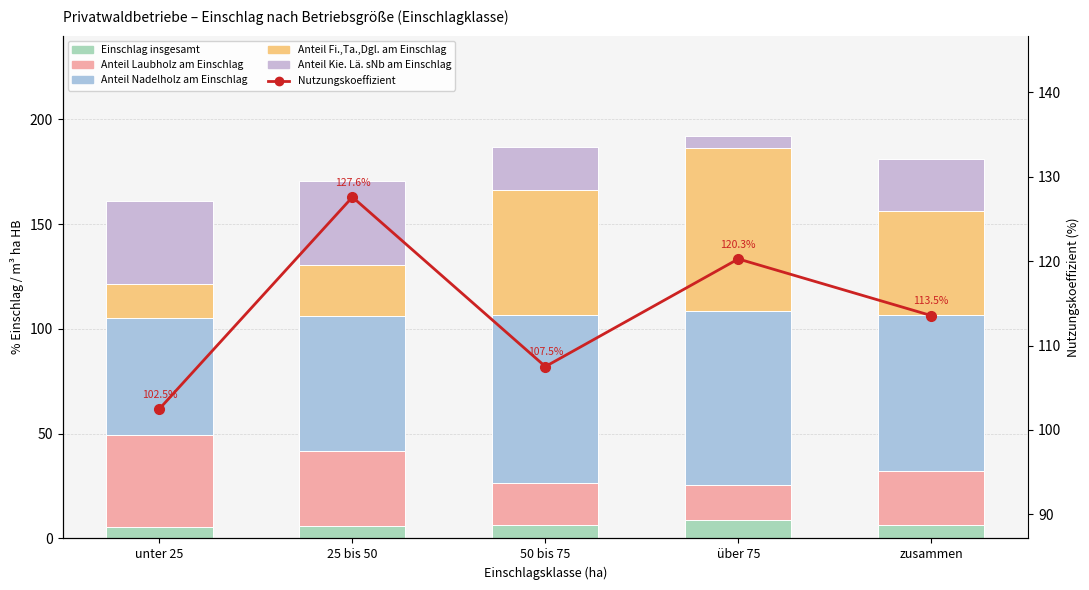

What is the sum of all Einschlag insgesamt values?

33.3